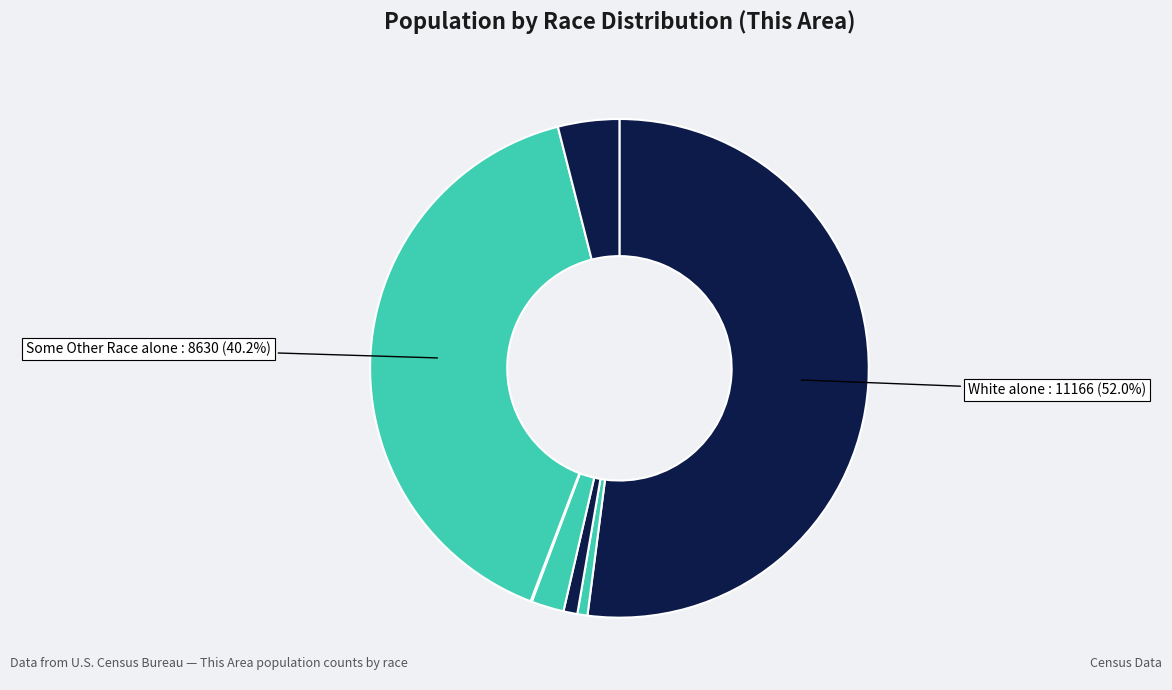

To the nearest percent, what is the difference between the largest and smallest slice percentages?

52%